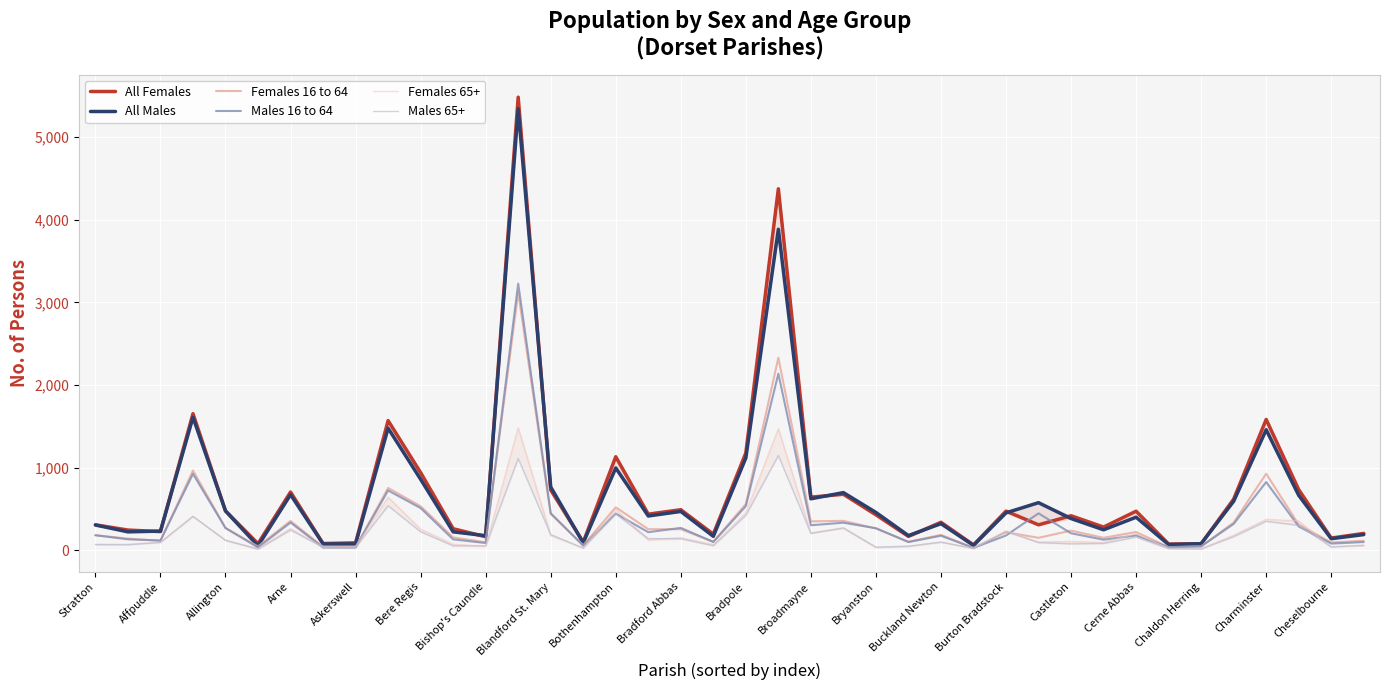

How many lines are shown in the chart?

6